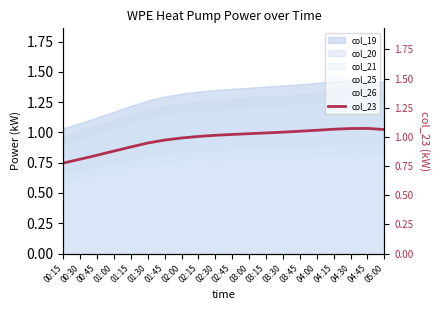

How many points are higher than both their immediate neighbors (excluding endpoints)?

1